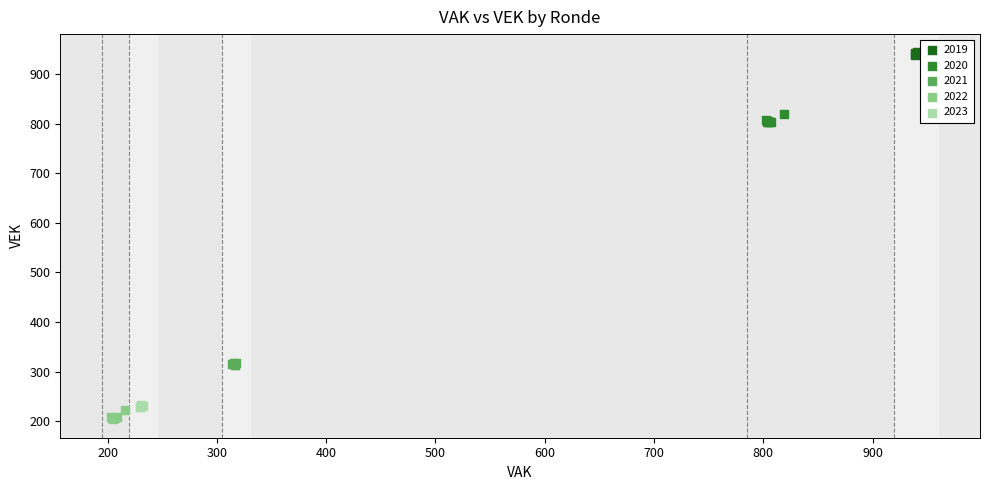

Which series contains the lowest Y value?

2022